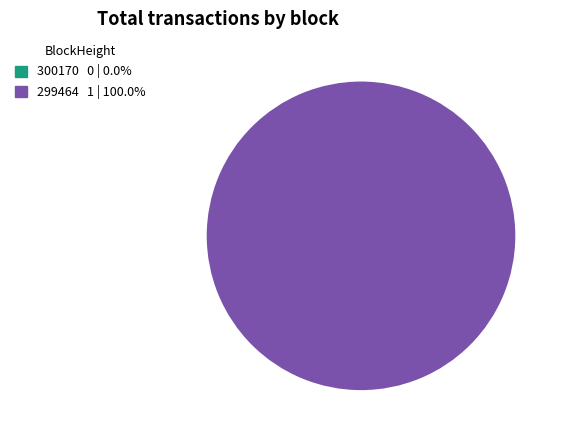

Is there any slice that represents more than half of the pie?

Yes